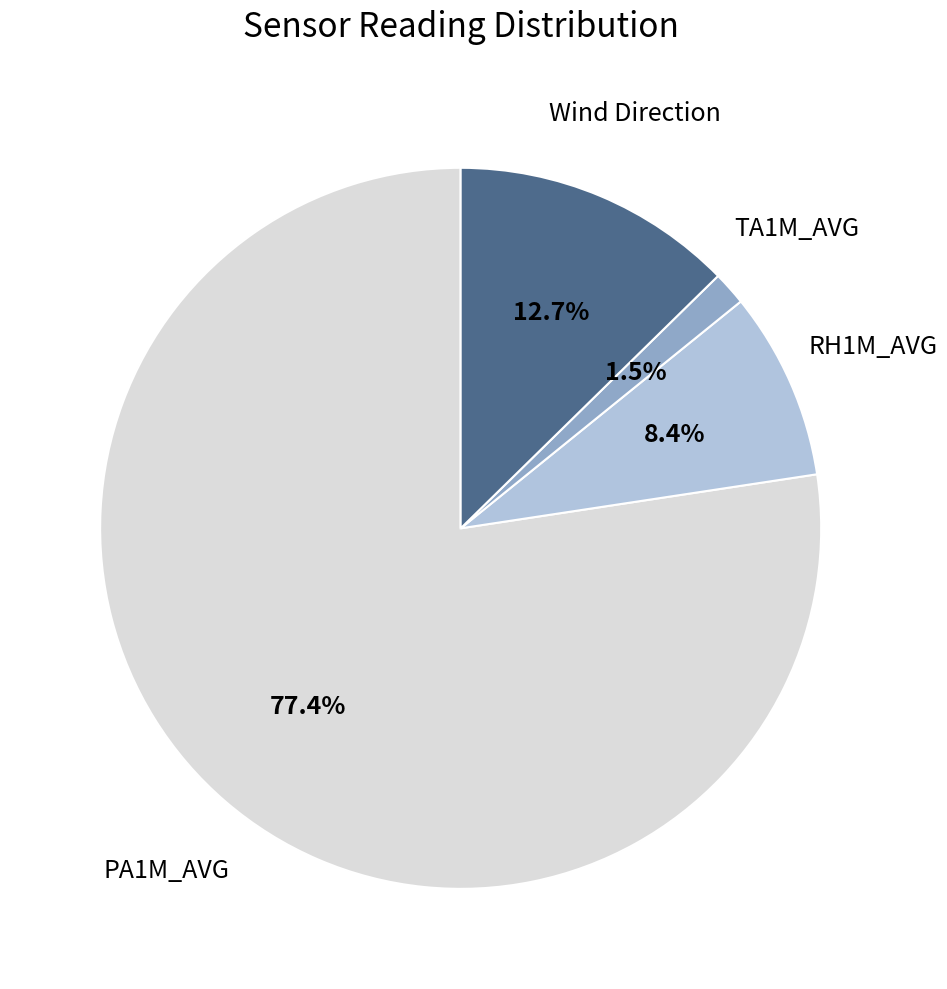

Which category accounts for the majority?

PA1M_AVG